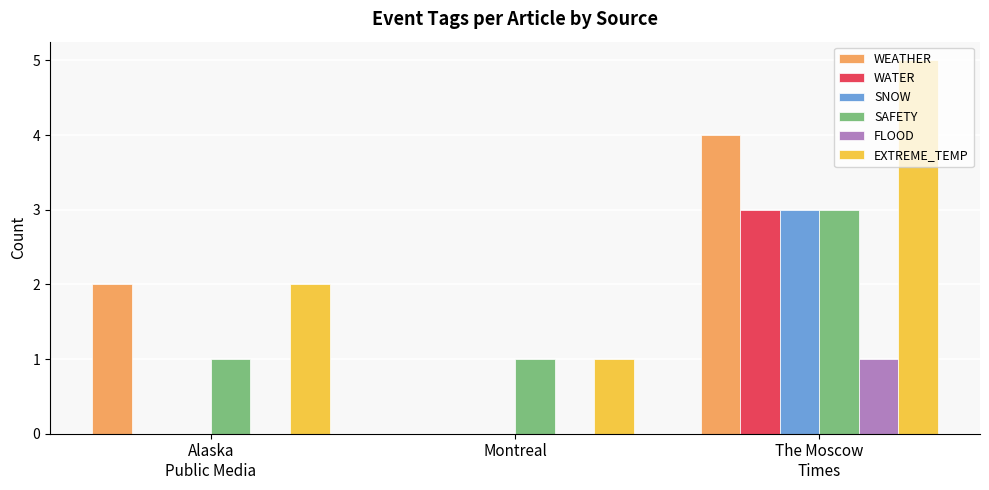

Reading left to right, transcribe all the data shown in this chart.

WEATHER: 2	0	4
WATER: 0	0	3
SNOW: 0	0	3
SAFETY: 1	1	3
FLOOD: 0	0	1
EXTREME_TEMP: 2	1	5